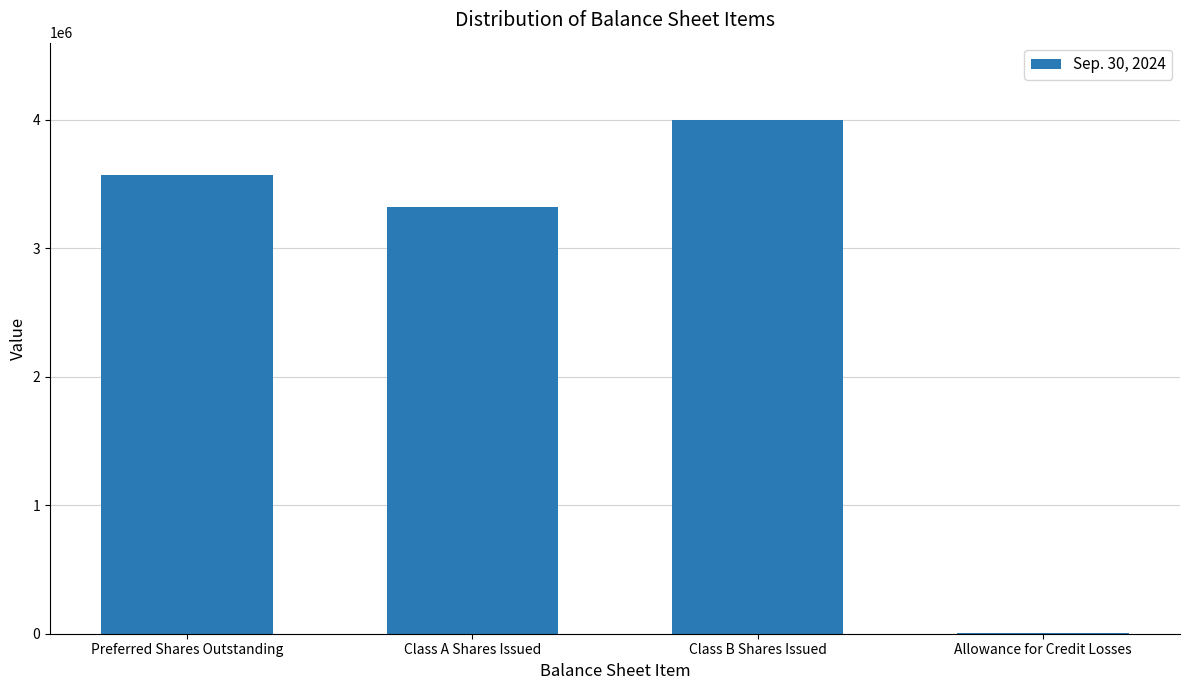

Which label corresponds to the largest value in the chart?

Class B Shares Issued